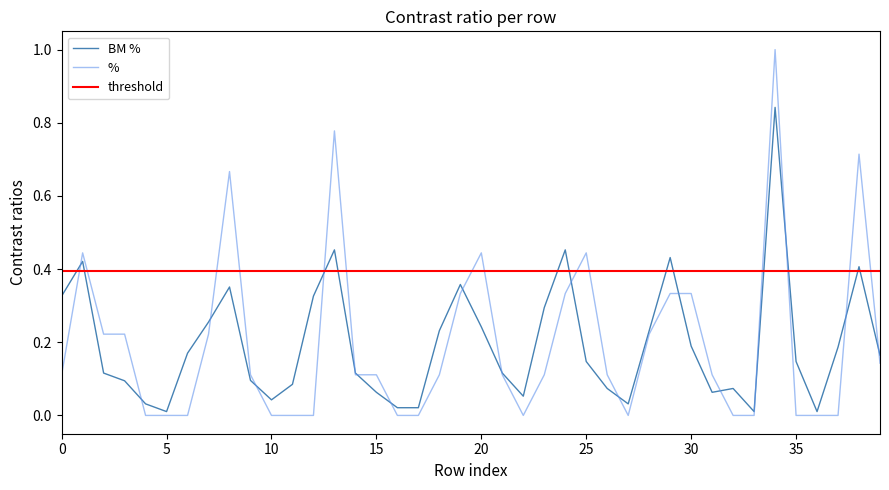

What is the sum of all threshold values?

15.8